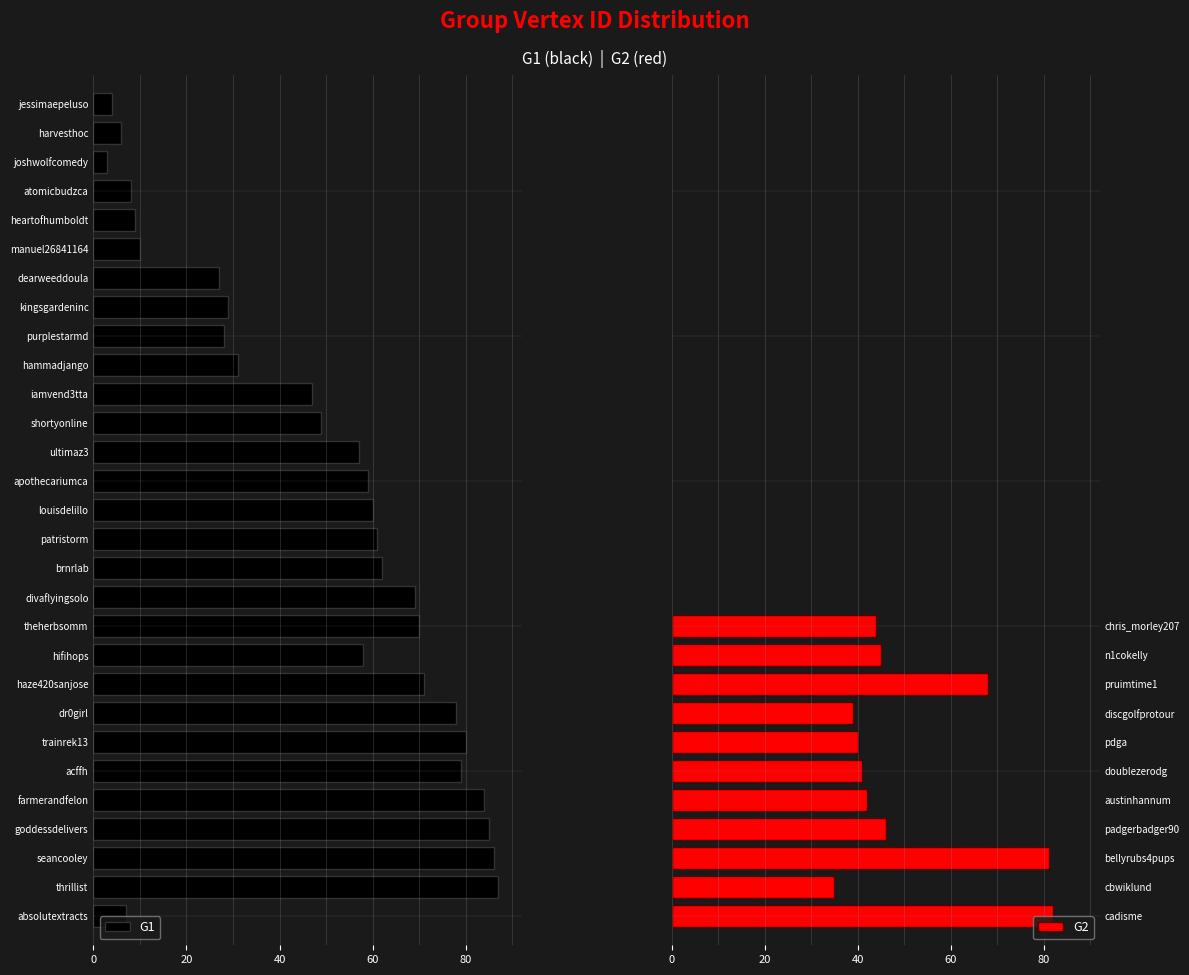

What is the sum of the G2 values at austinhannum and cbwiklund?

77